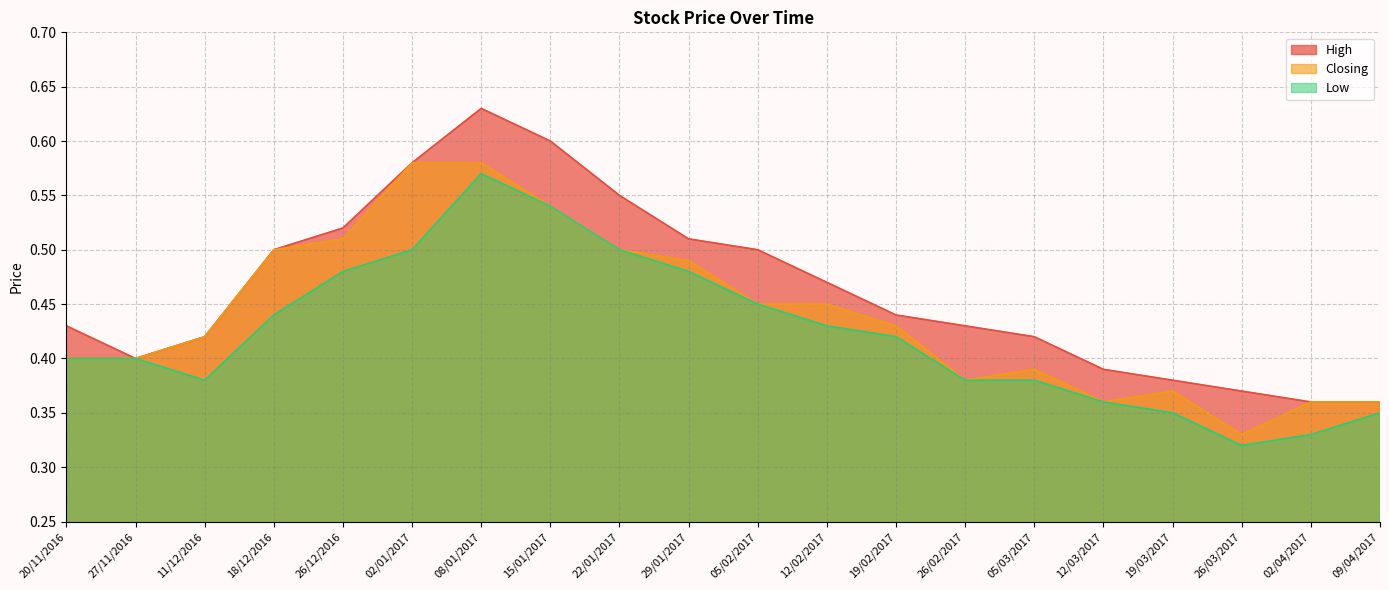

How many interior local valleys does the Low series have?

2